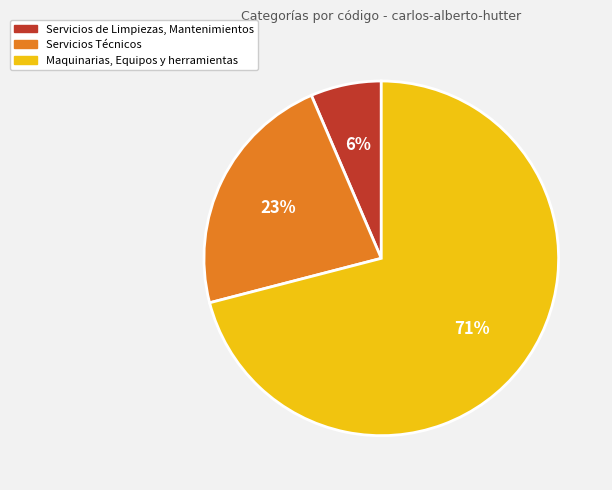

What is the largest slice in the pie chart?

Maquinarias, Equipos y herramientas